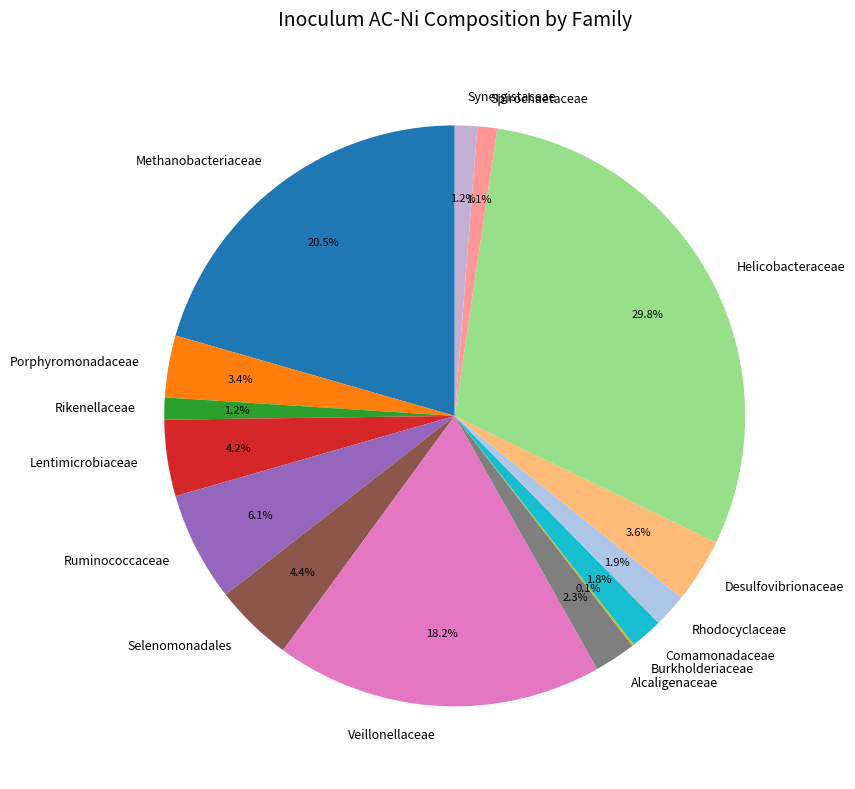

What portion of the pie excludes Lentimicrobiaceae?

95.8%